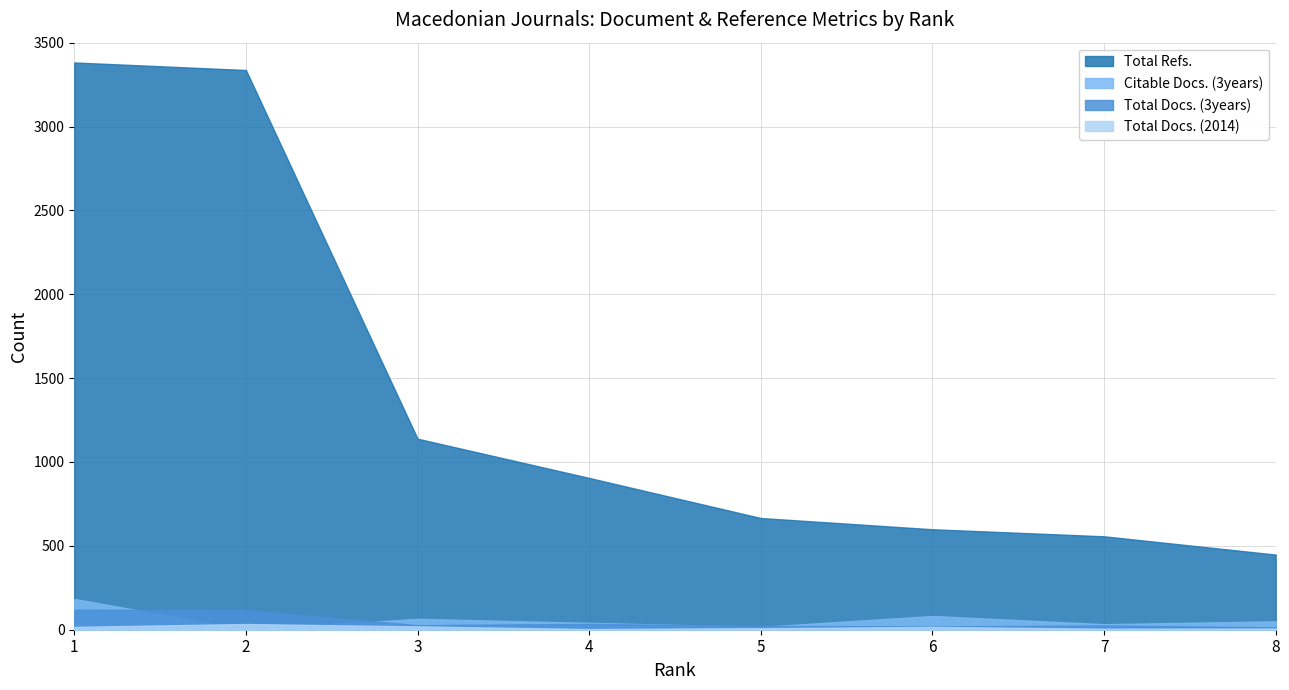

How many distinct data groups are displayed?

4